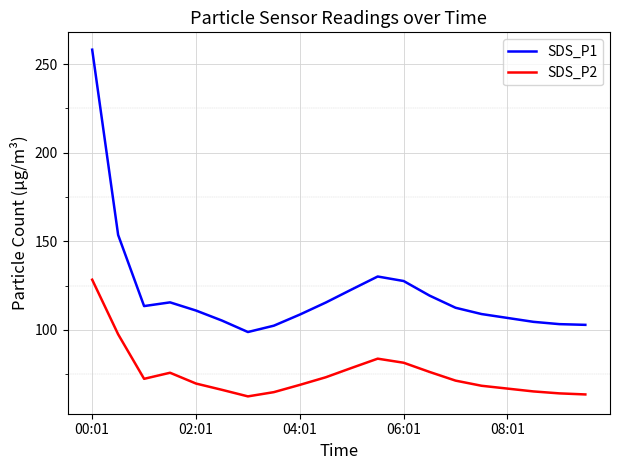

Which series has the largest total across all categories?

SDS_P1